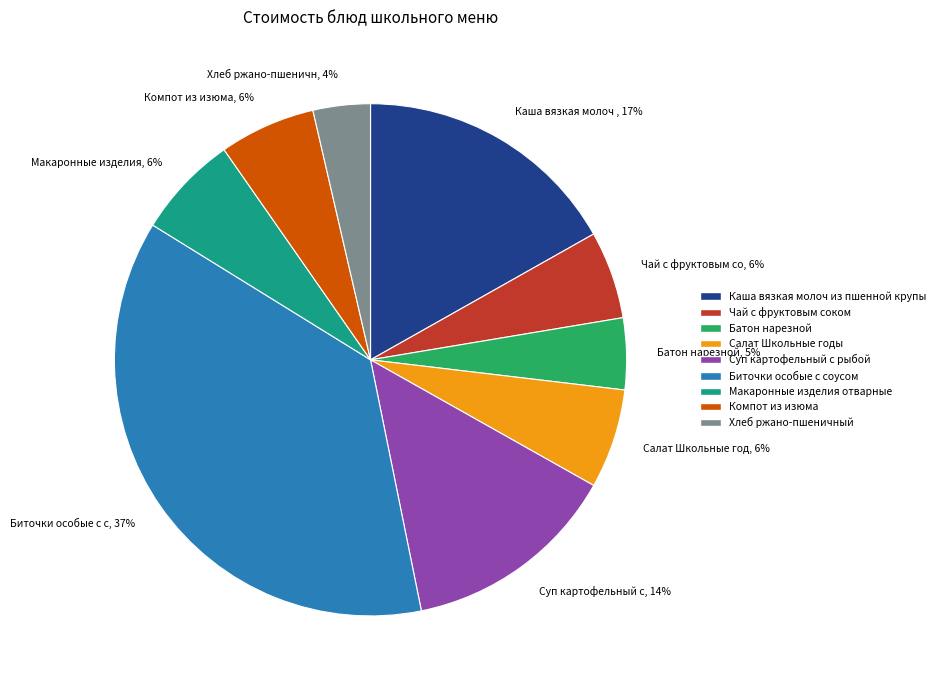

How many slices are in this pie chart?

9